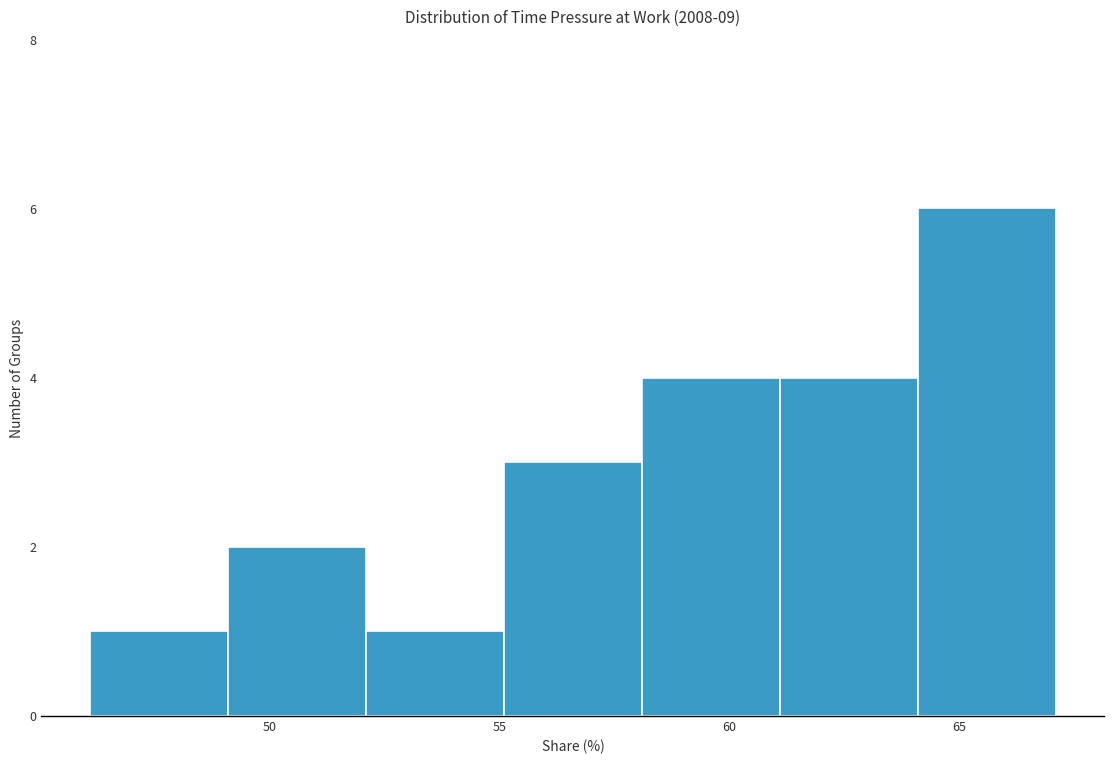

How tall is the bar that spans 61.1 to 64.1 on the x-axis? Neither the bar edges nor the heights are printed on the chart, so give them approximately, as read against the axes.

4